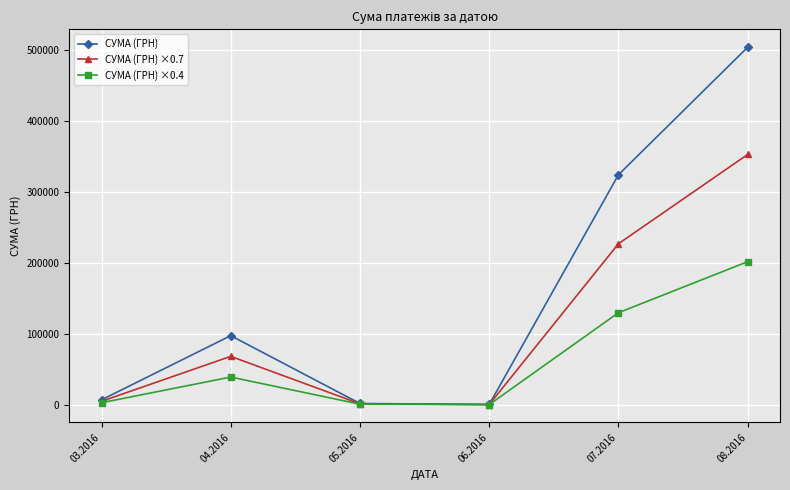

Where is the first local maximum for СУМА (ГРН) ×0.7?

04.2016